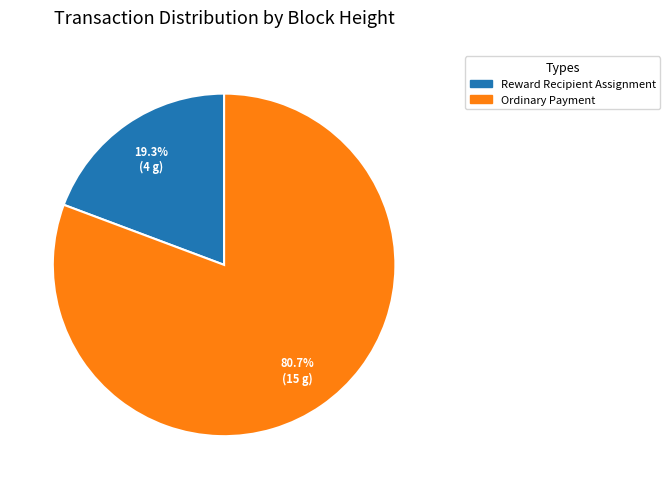

Between Ordinary Payment and Reward Recipient Assignment, which is larger?

Ordinary Payment